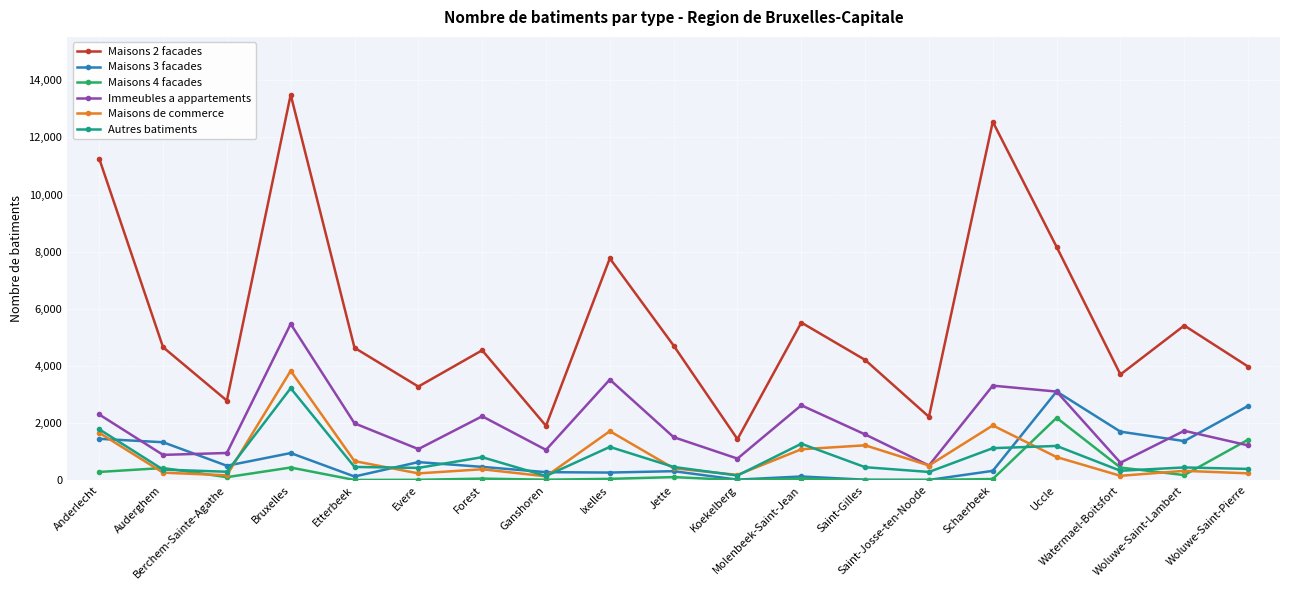

Is this an area chart (filled region under the line)?

No